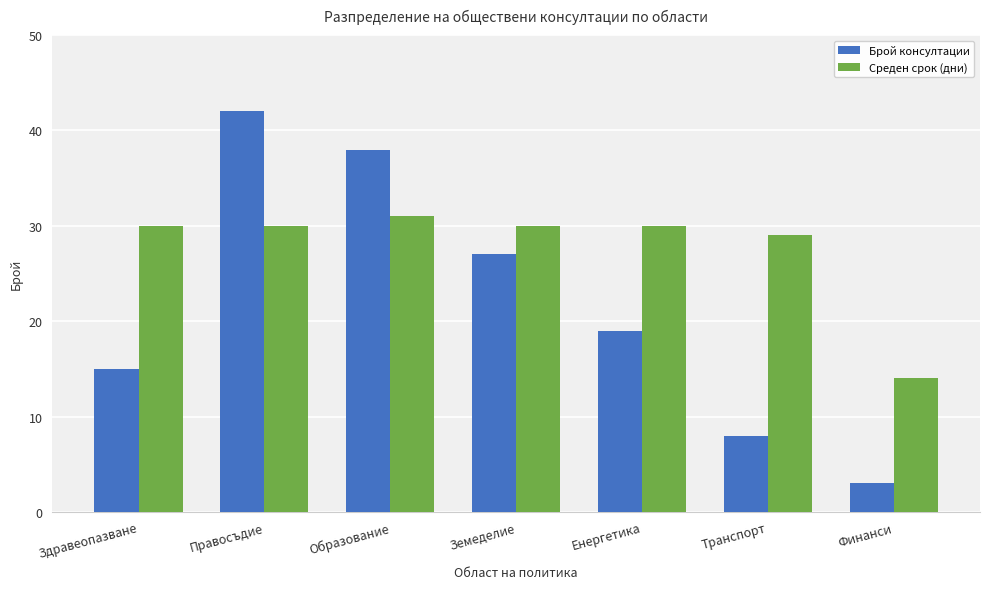

The Брой консултации series shows 3 at Транспорт. True or false?

False